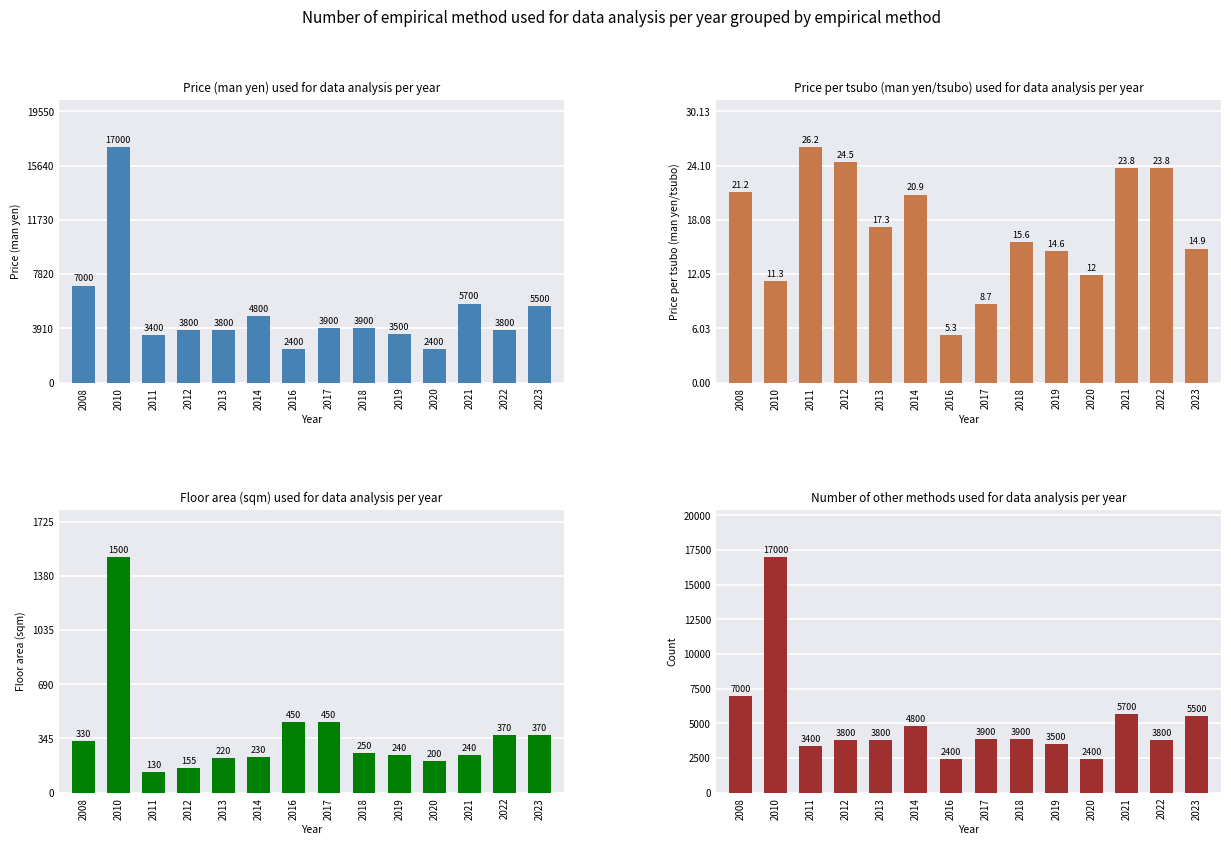

Reading left to right, transcribe all the data shown in this chart.

Price (man yen): 2008=7000.0	2010=17000.0	2011=3400.0	2012=3800.0	2013=3800.0	2014=4800.0	2016=2400.0	2017=3900.0	2018=3900.0	2019=3500.0	2020=2400.0	2021=5700.0	2022=3800.0	2023=5500.0
Price per tsubo (man yen/tsubo): 2008=21.2	2010=11.3	2011=26.2	2012=24.5	2013=17.3	2014=20.9	2016=5.3	2017=8.7	2018=15.6	2019=14.6	2020=12.0	2021=23.8	2022=23.8	2023=14.9
Floor area (sqm): 2008=330.0	2010=1500.0	2011=130.0	2012=155.0	2013=220.0	2014=230.0	2016=450.0	2017=450.0	2018=250.0	2019=240.0	2020=200.0	2021=240.0	2022=370.0	2023=370.0
Price alt (man yen): 2008=7000.0	2010=17000.0	2011=3400.0	2012=3800.0	2013=3800.0	2014=4800.0	2016=2400.0	2017=3900.0	2018=3900.0	2019=3500.0	2020=2400.0	2021=5700.0	2022=3800.0	2023=5500.0